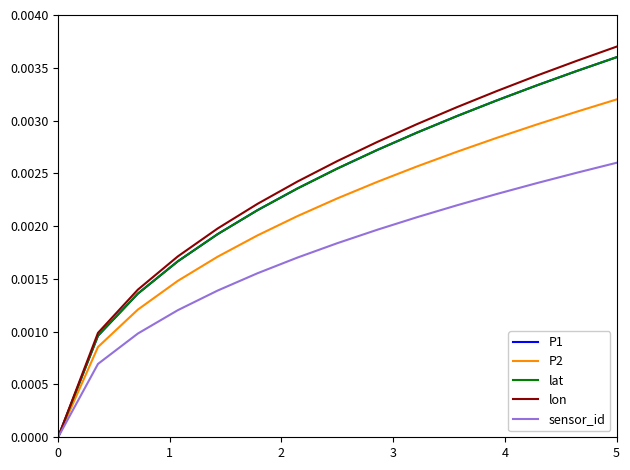

Does the chart have visible grid lines?

No